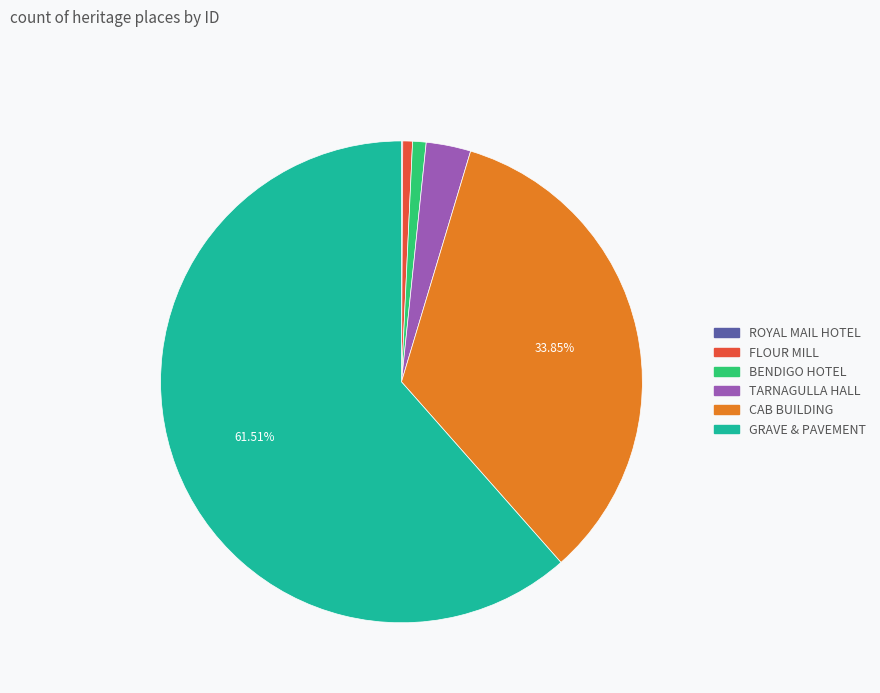

Does any single category account for the majority?

Yes